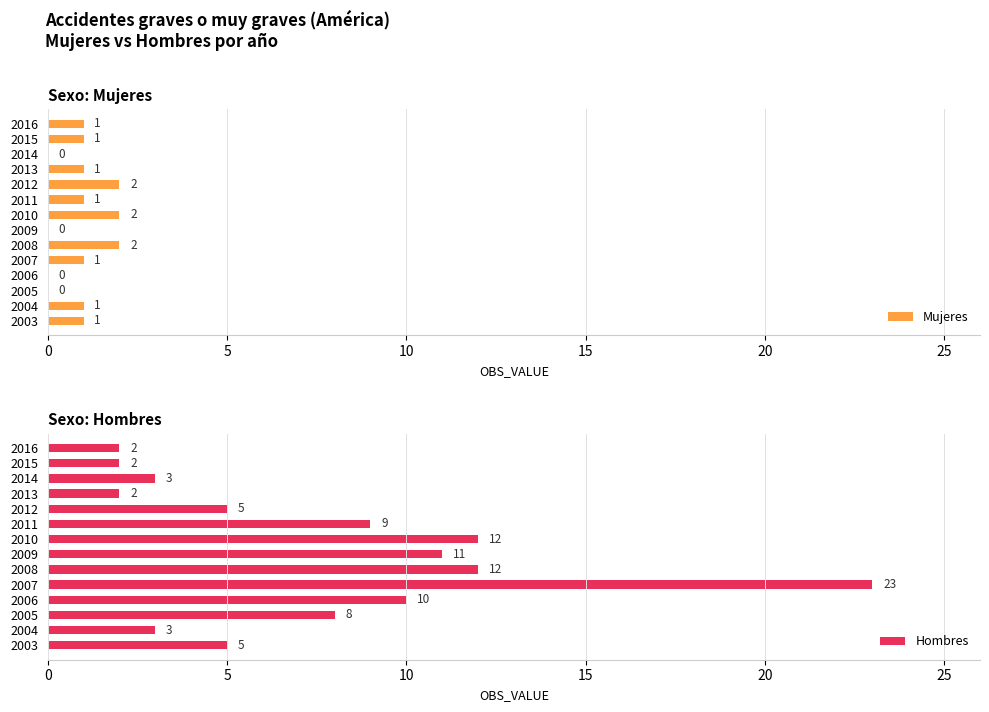

What is the sum of the Mujeres values at 2013 and 2003?

2